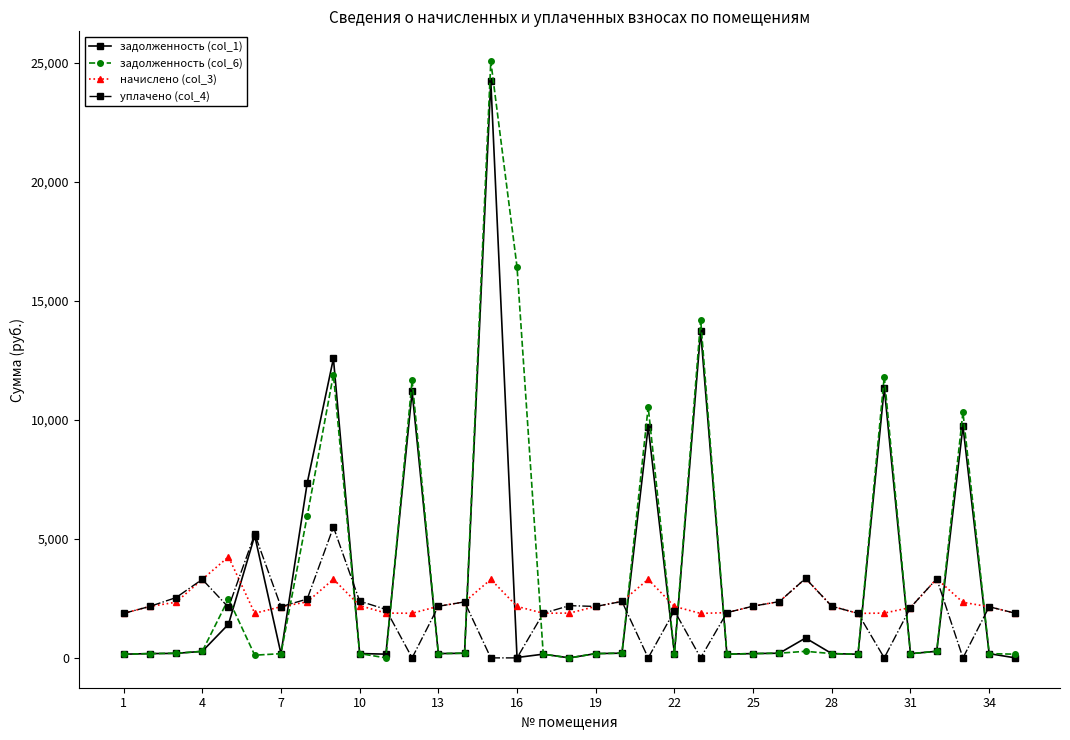

After their last crossing, which series has the higher values: задолженность (col_1) or начислено (col_3)?

начислено (col_3)